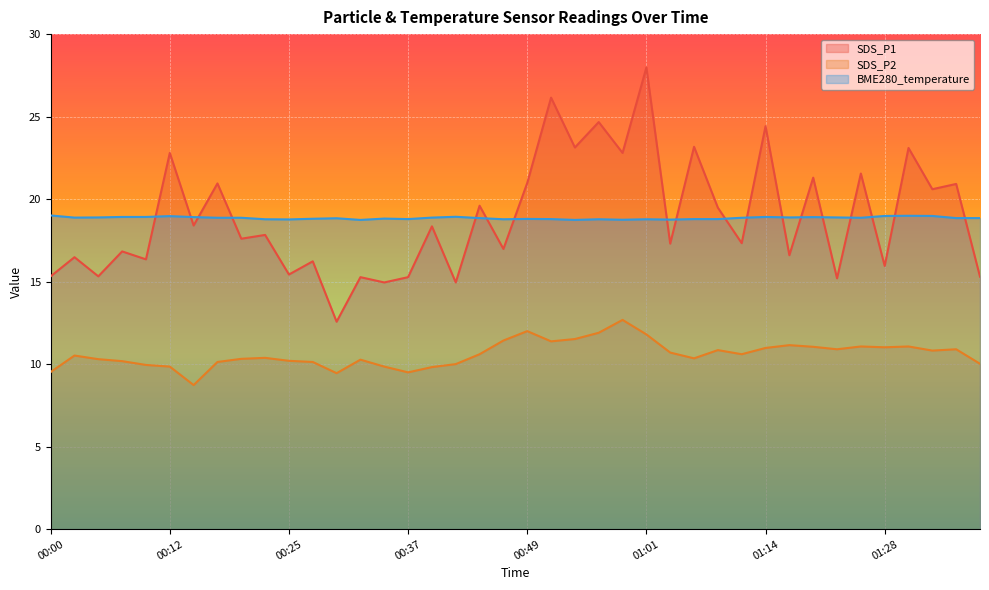

Where does the SDS_P2 series first go above 10?

00:03